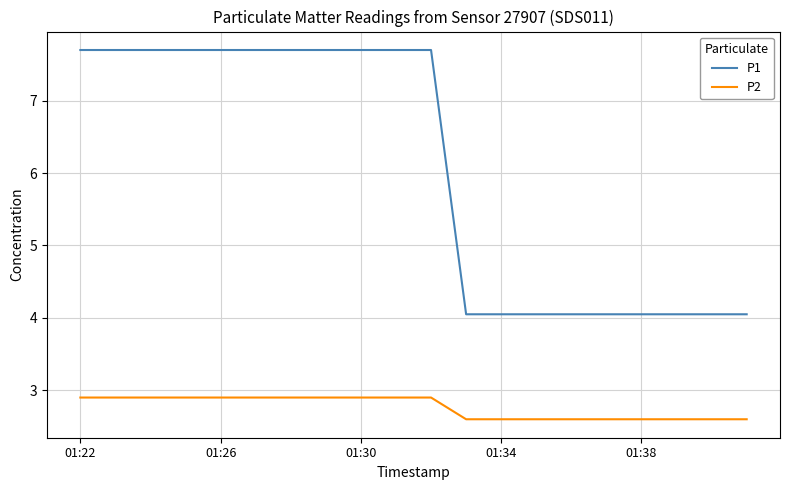

What is the difference between the maximum and minimum values in the P1 series?

3.7